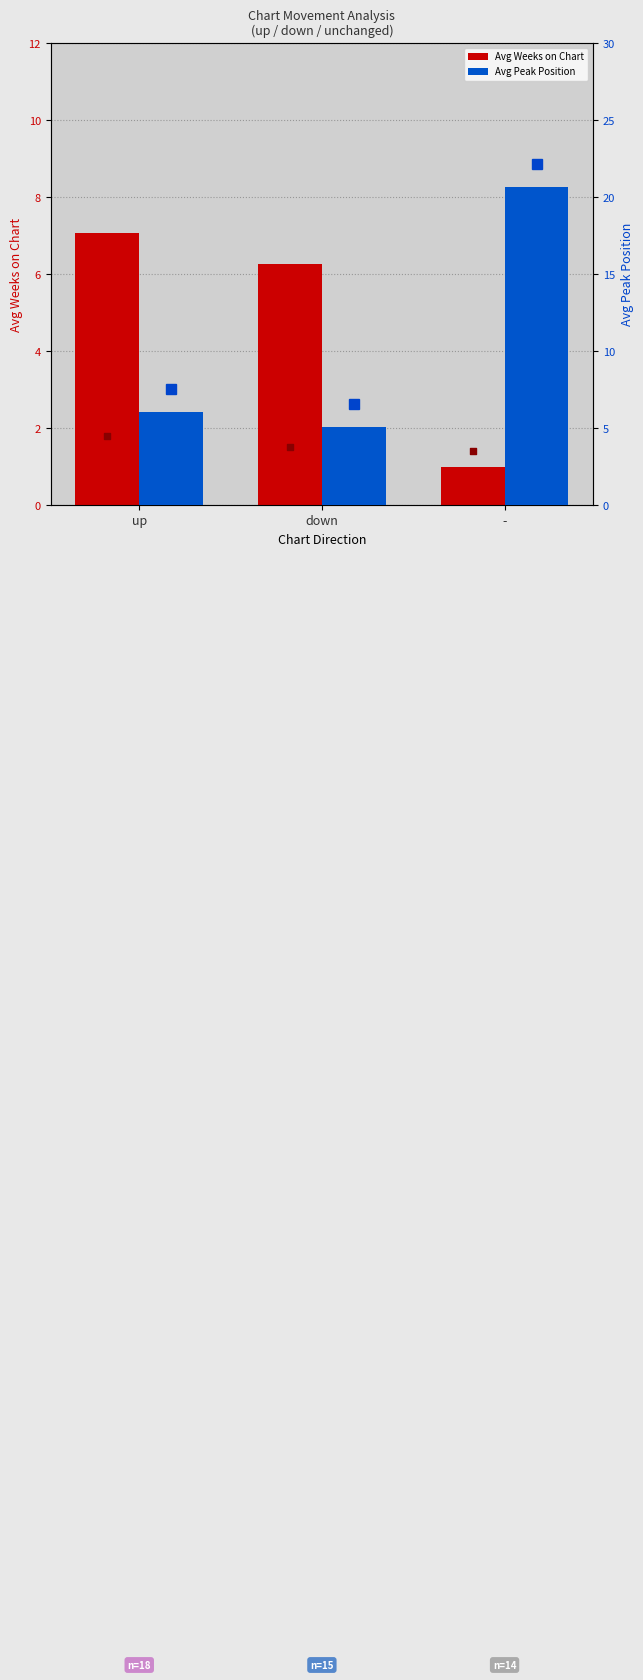

Which series contains the lowest Y value?

Avg Weeks on Chart